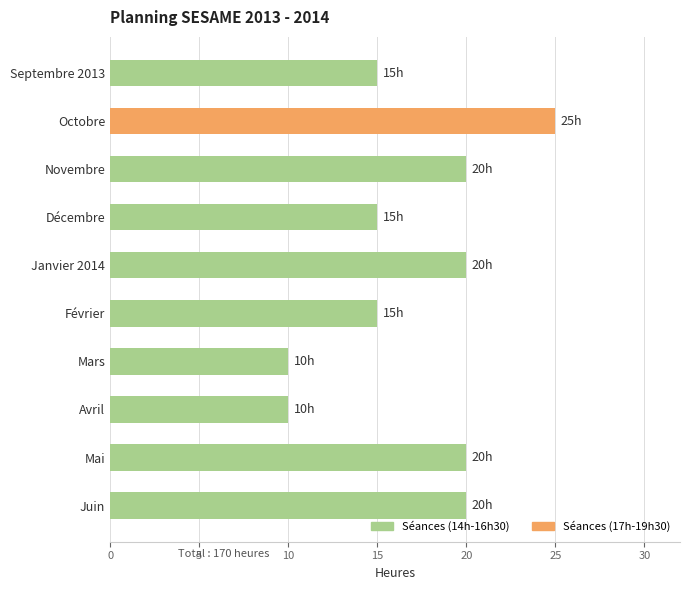

Which category has the highest value across all series?

Octobre